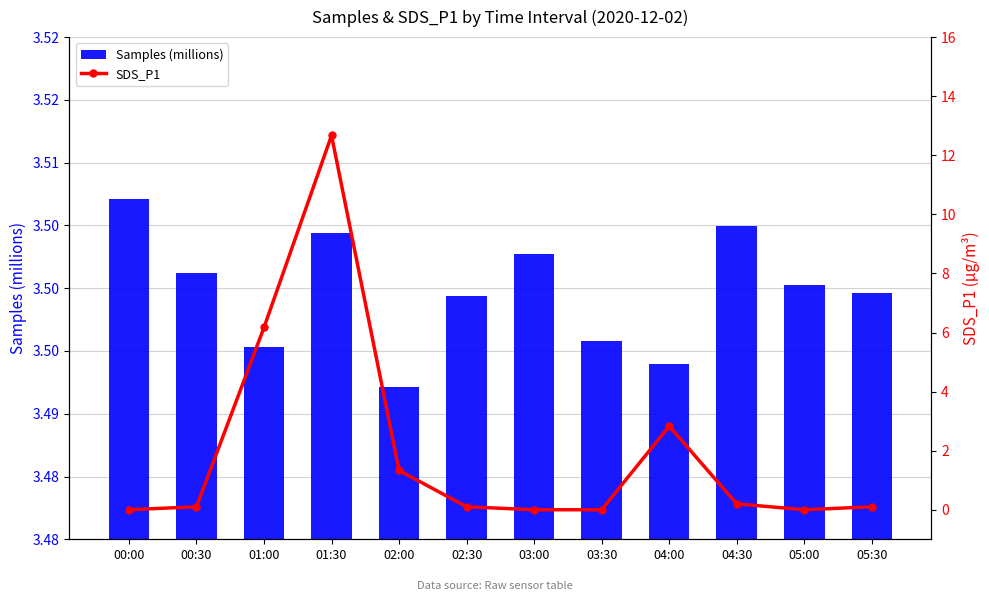

List the series in order of their peak value, highest first.

SDS_P1, Samples (millions)